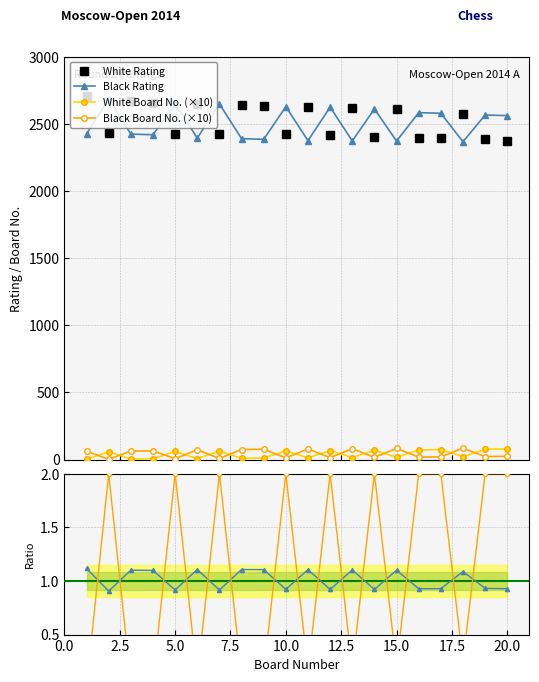

True or false: Black Rating and White/Black No. cross at least once.

False